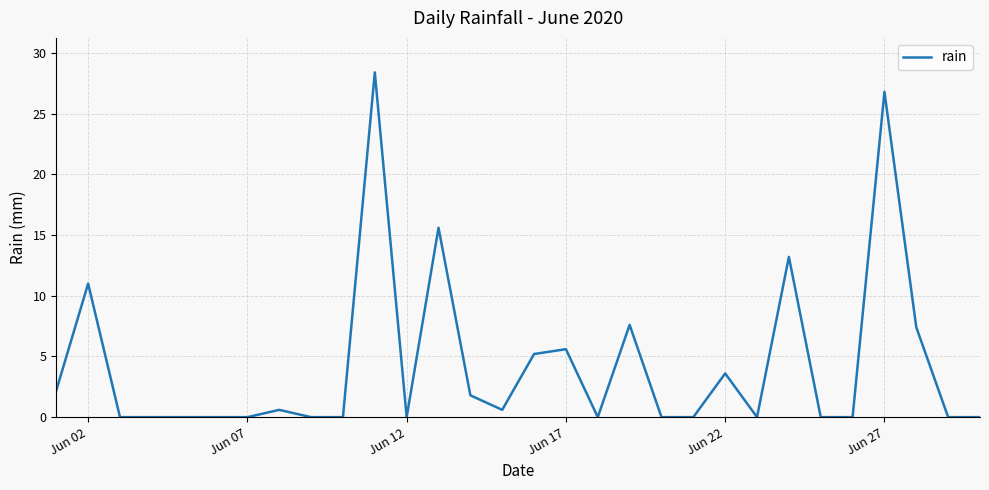

Does the chart have visible grid lines?

Yes